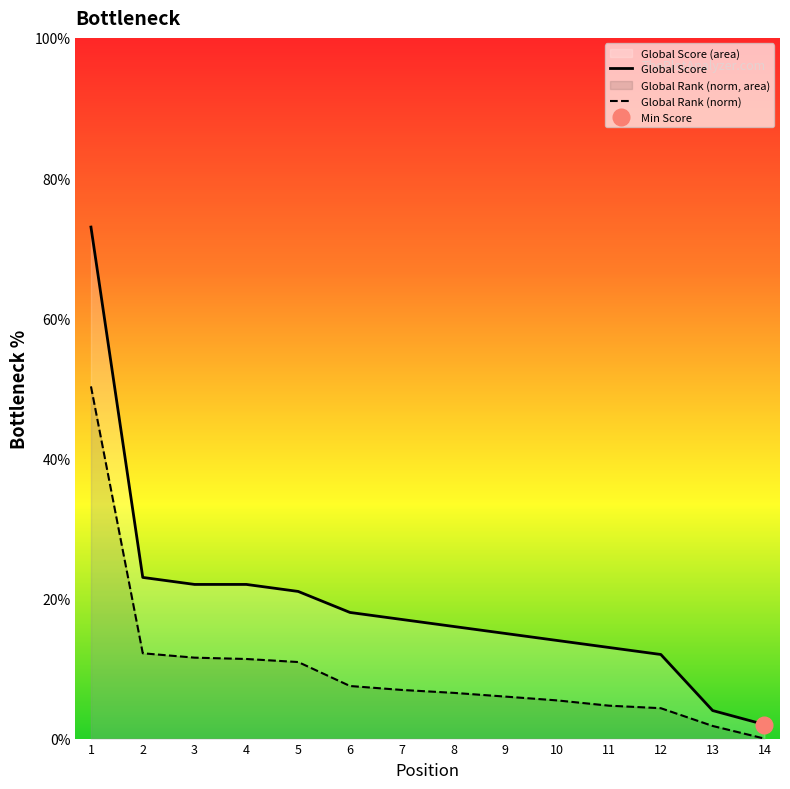

What is the spread (max minus min) of values at 8?

9.5